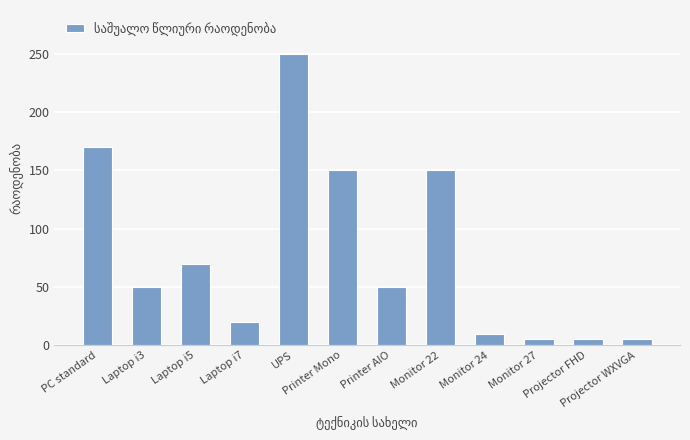

Count the number of data series in this chart.

1